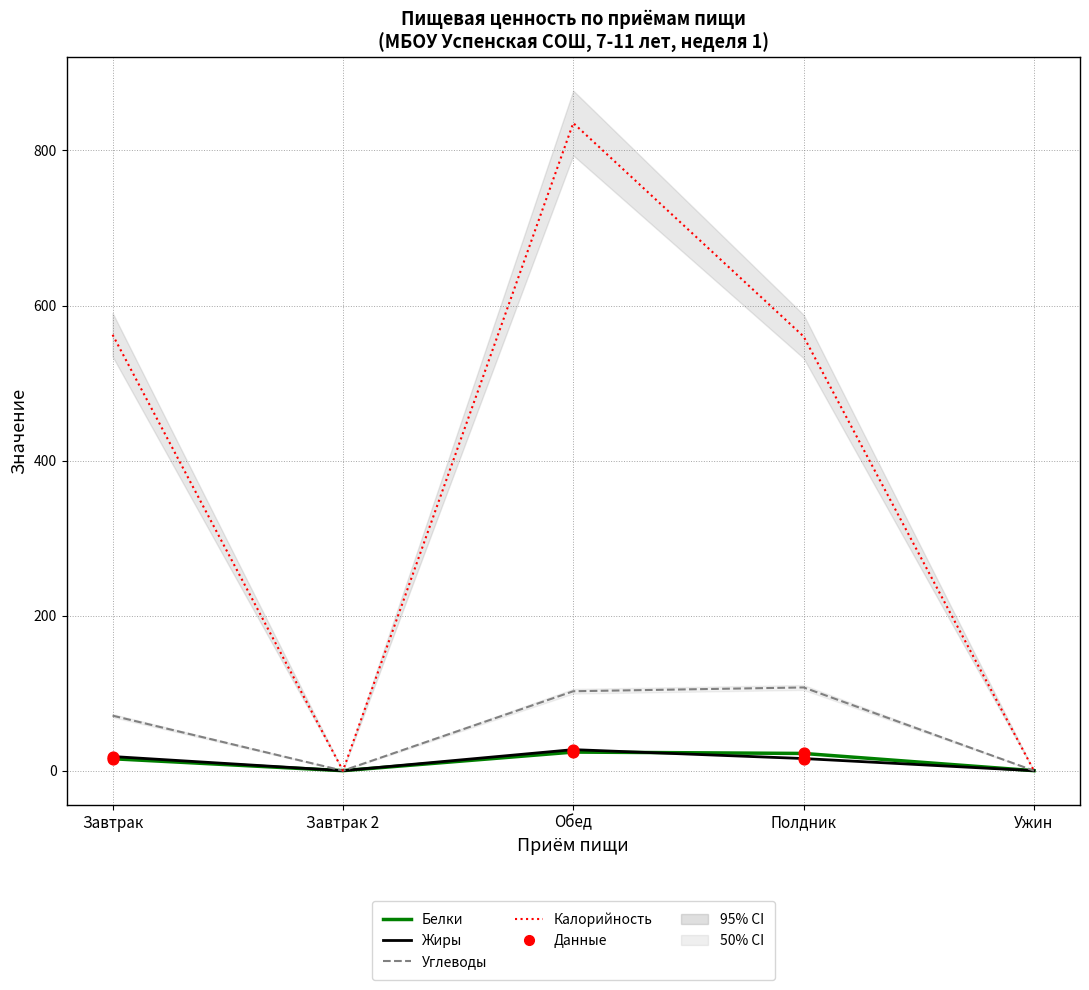

Which series has the largest Y range (max minus min)?

Калорийность